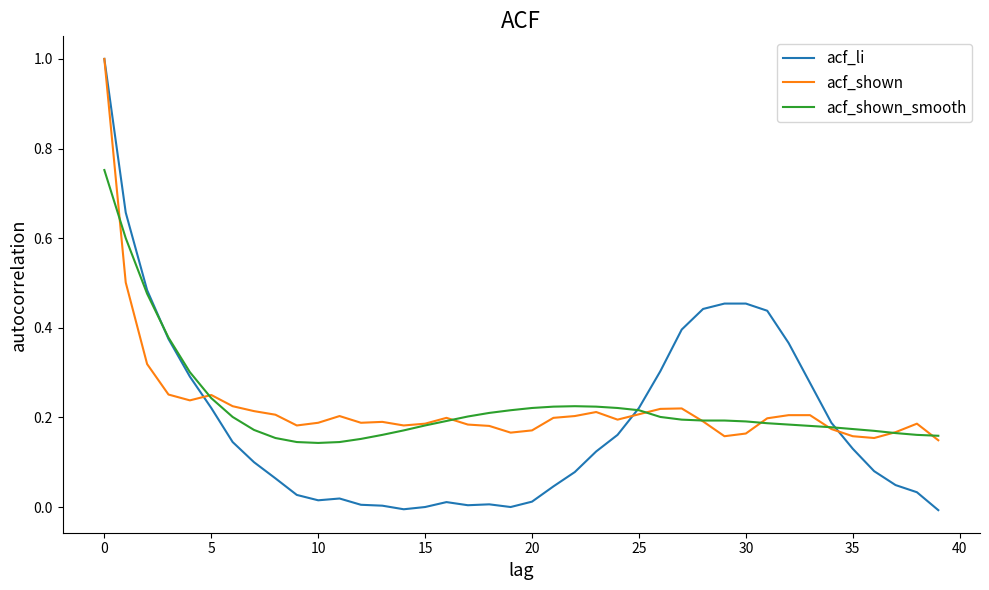

What is the maximum value for acf_shown?

1.0